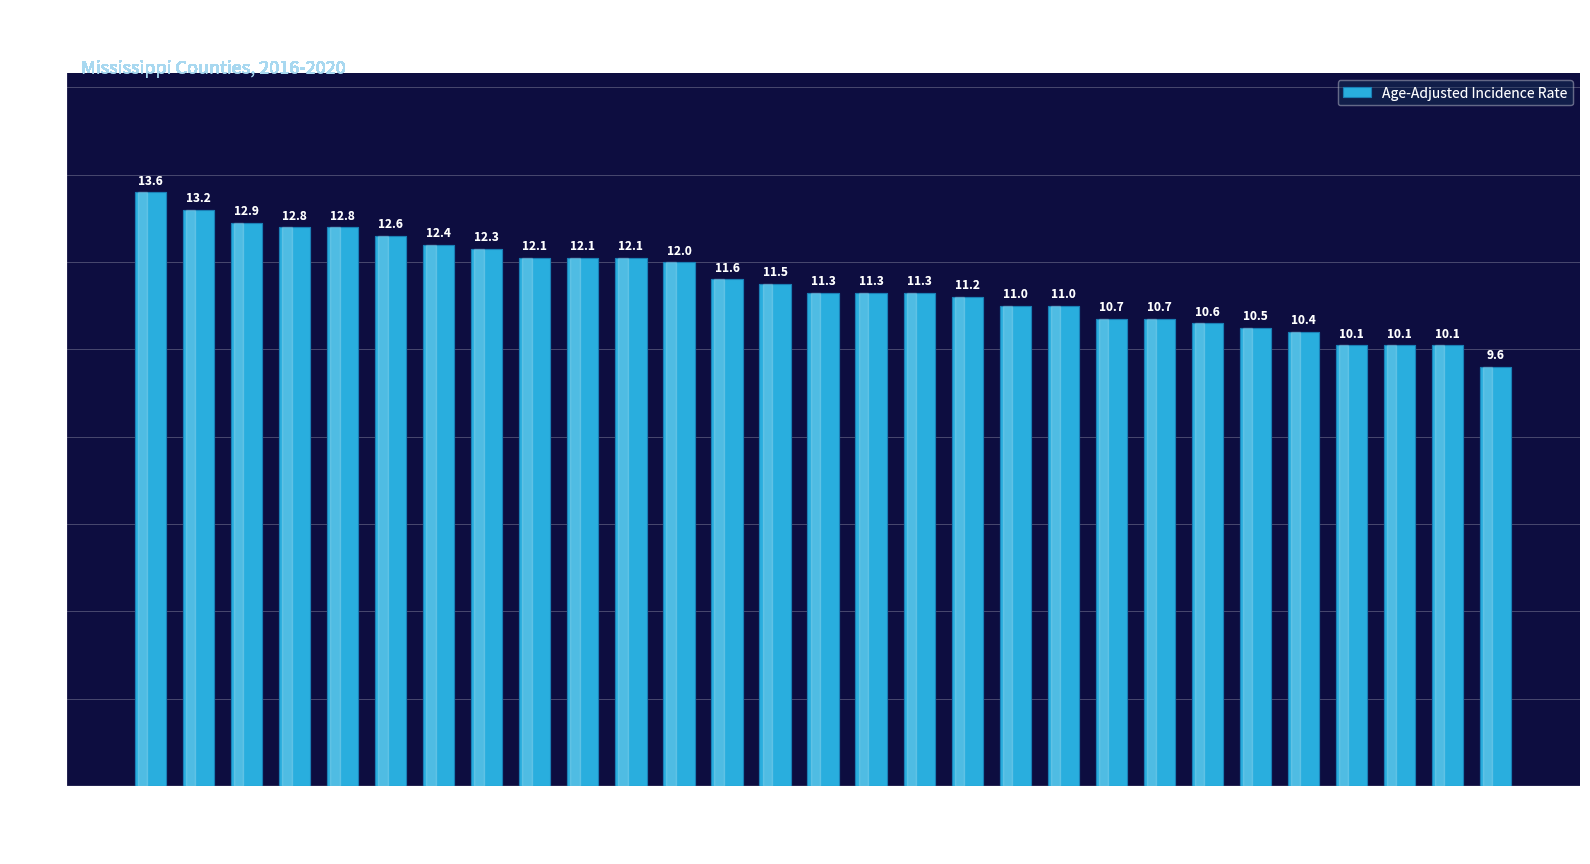

Reading left to right, extract all data points from this chart.

Panola=13.6	Pontotoc=13.2	Hinds=12.9	Madison=12.8	Sunflower=12.8	Prentiss=12.6	Lauderdale=12.4	Pearl River=12.3	Monroe=12.1	Newton=12.1	Coahoma=12.1	Washington=12.0	Hancock=11.6	Grenada=11.5	Lamar=11.3	Neshoba=11.3	Scott=11.3	Marion=11.2	Bolivar=11.0	Copiah=11.0	Pike=10.7	Leflore=10.7	Jackson=10.6	Yazoo=10.5	Harrison=10.4	Rankin=10.1	Jones=10.1	Lee=10.1	Oktibbeha=9.6